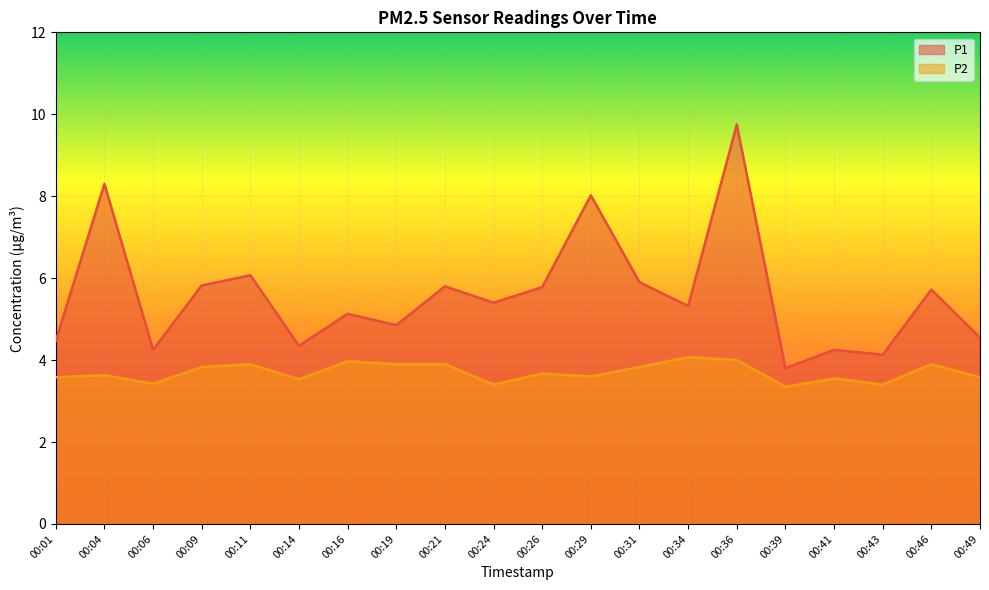

True or false: P1 and P2 cross at least once.

False